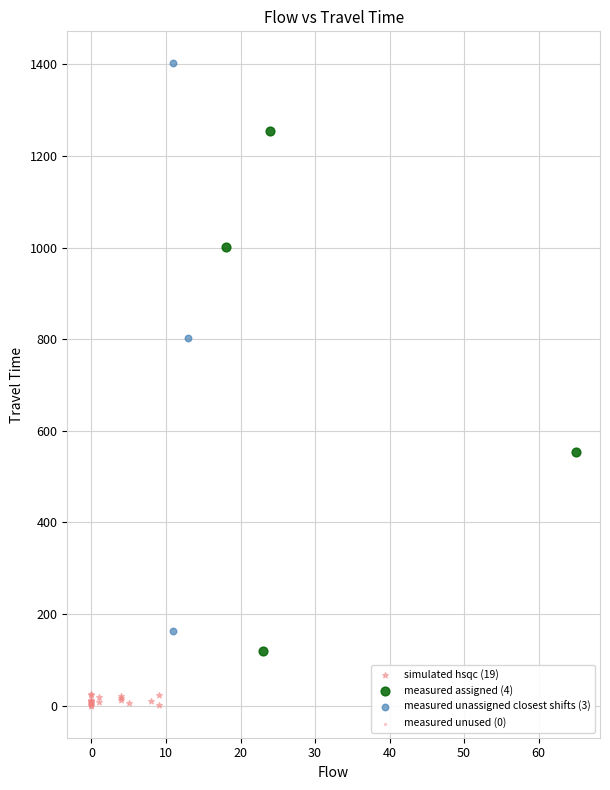

Which series reaches the maximum Y coordinate?

measured unassigned closest shifts (3)